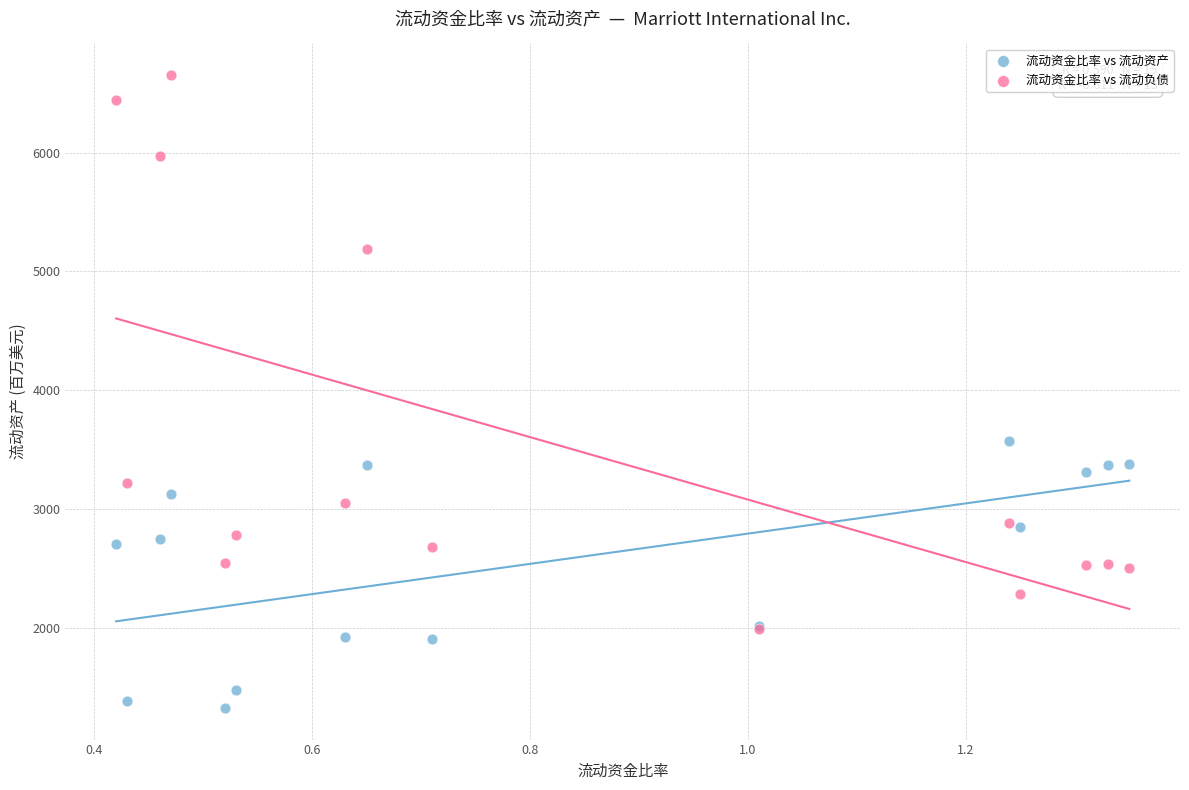

In the 流动资金比率 vs 流动负债 series, what Y value is closest to 4321?

5186.2